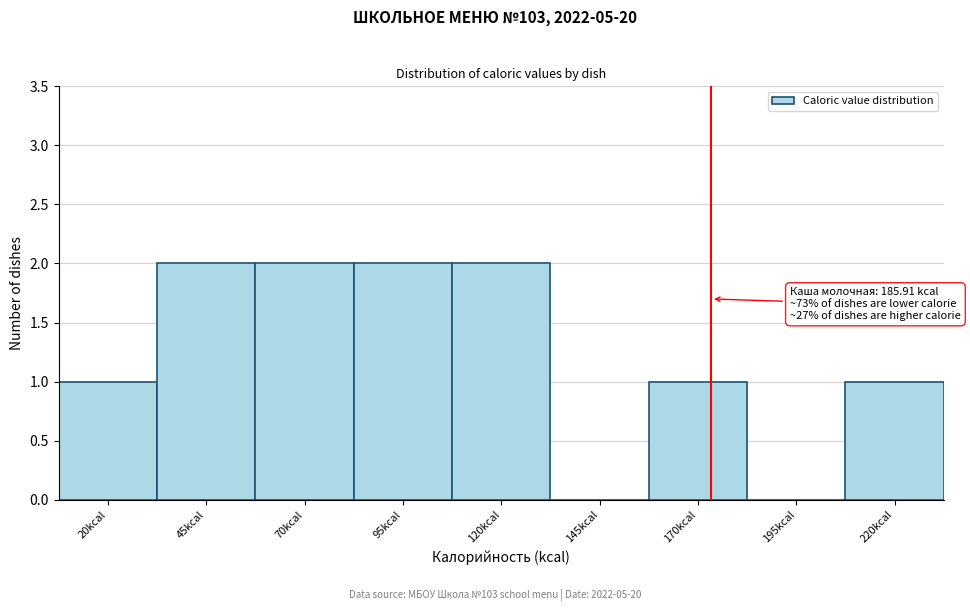

Reading left to right, what are all the values shown in this chart?

20kcal=1	45kcal=2	70kcal=2	95kcal=2	120kcal=2	145kcal=0	170kcal=1	195kcal=0	220kcal=1